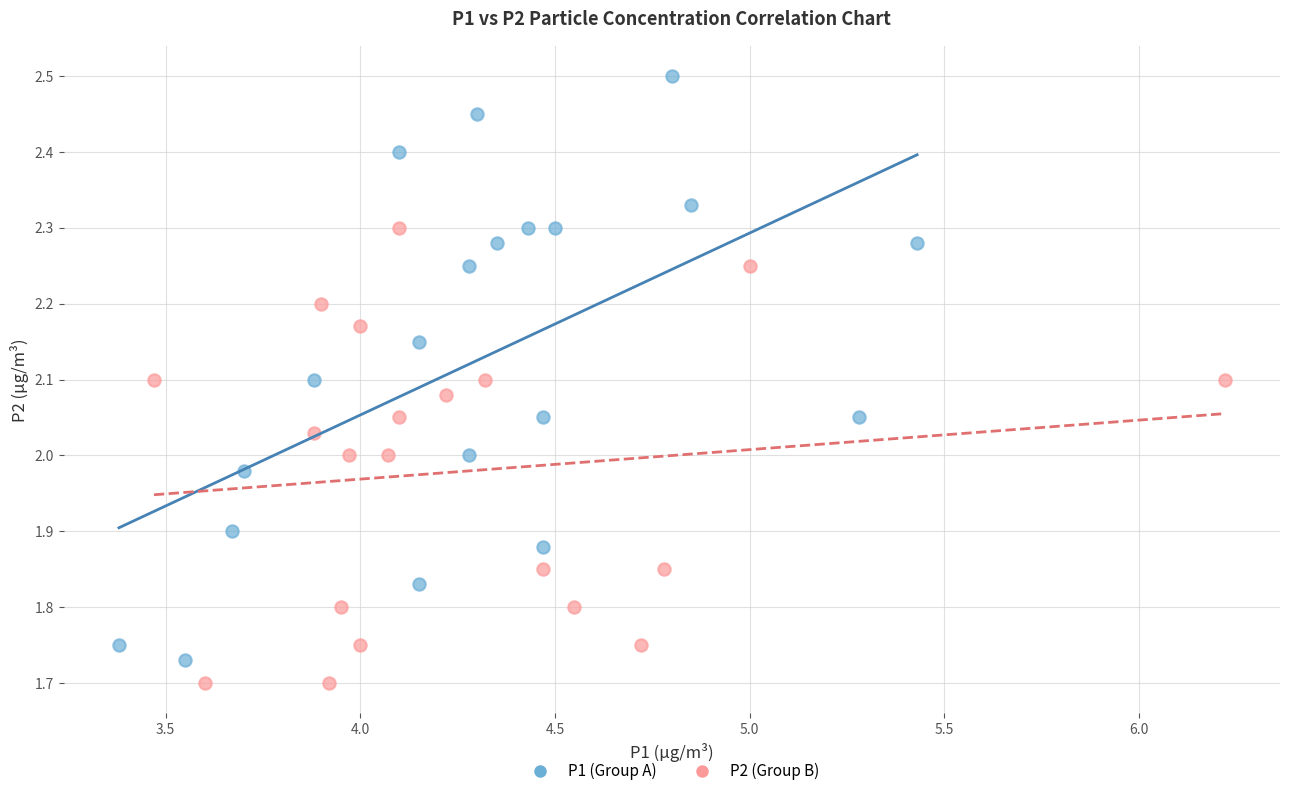

Which series has the largest Y range (max minus min)?

P1 (Group A)